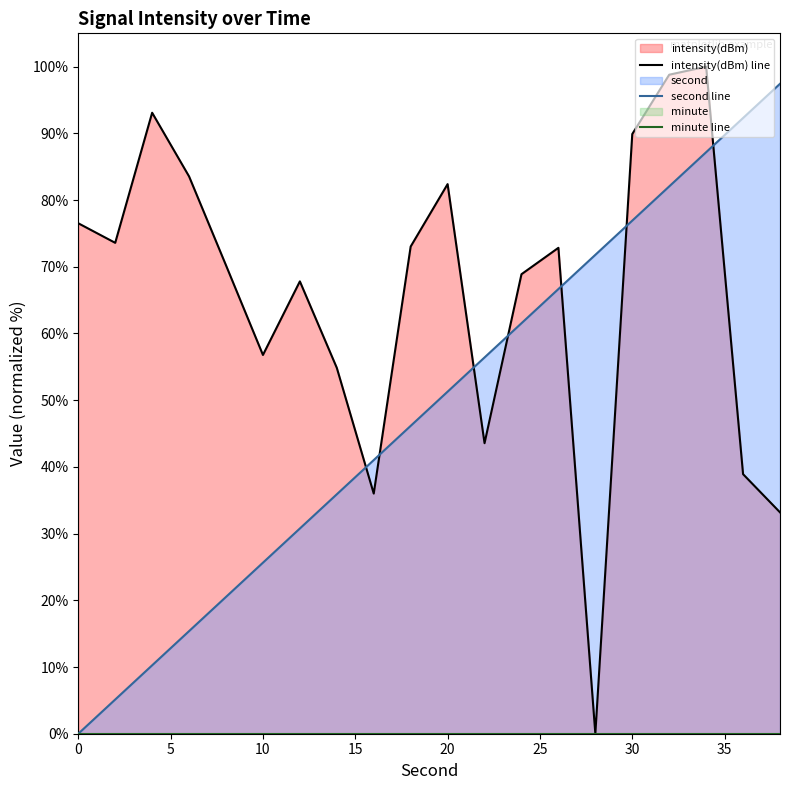

The value of second line at 30 is 76.9. True or false?

True